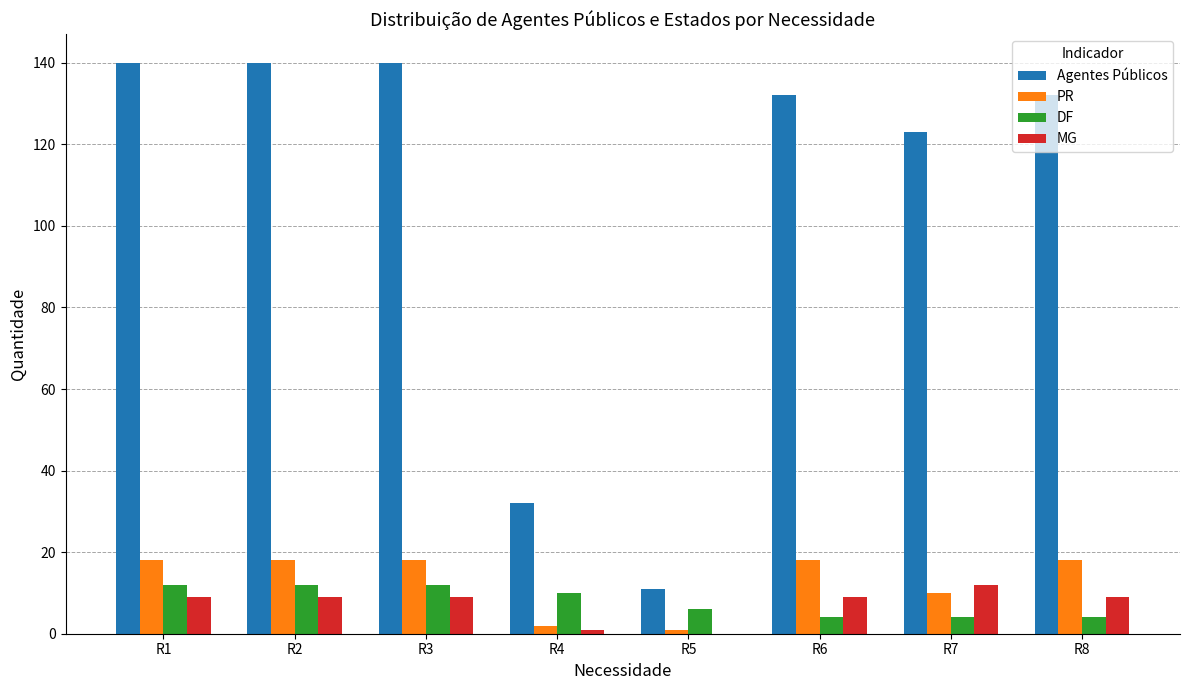

Reading left to right, what are all the values shown in this chart?

Agentes Públicos: R1=140	R2=140	R3=140	R4=32	R5=11	R6=132	R7=123	R8=132
PR: R1=18	R2=18	R3=18	R4=2	R5=1	R6=18	R7=10	R8=18
DF: R1=12	R2=12	R3=12	R4=10	R5=6	R6=4	R7=4	R8=4
MG: R1=9	R2=9	R3=9	R4=1	R5=0	R6=9	R7=12	R8=9